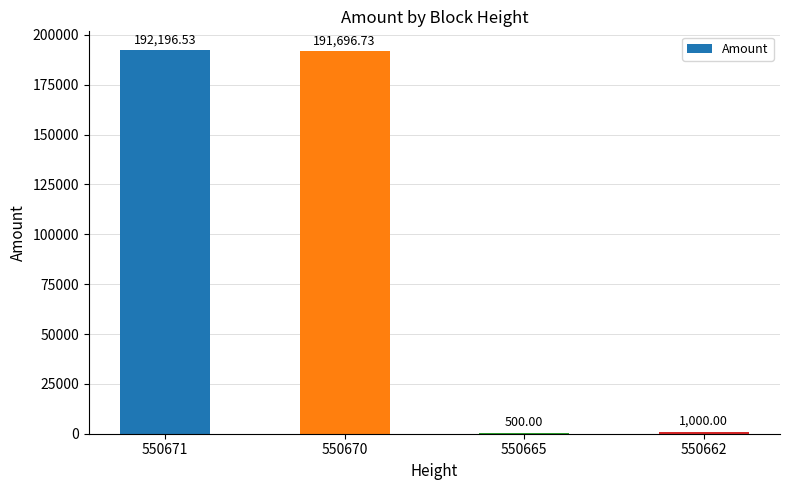

Is it true that the value at 550671 is 104536.5?

False